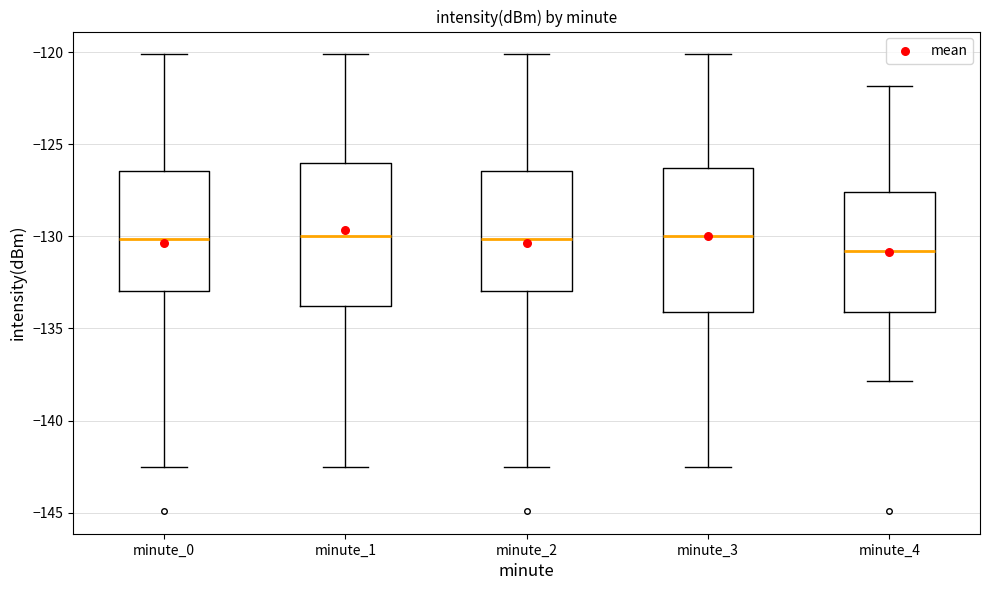

Reading left to right, transcribe this box plot: for each box, give where its median line is, the range the box spans, and where its two whiskers end, as read against the y-axis. The values are not printed on the chart, so give them approximately, as read against the axis.

minute_0: median -130.0, box -133.0 to -126.5, whiskers -142.5 to -120.0
minute_1: median -130.0, box -134.0 to -126.0, whiskers -142.5 to -120.0
minute_2: median -130.0, box -133.0 to -126.5, whiskers -142.5 to -120.0
minute_3: median -130.0, box -134.0 to -126.5, whiskers -142.5 to -120.0
minute_4: median -131.0, box -134.0 to -127.5, whiskers -138.0 to -122.0